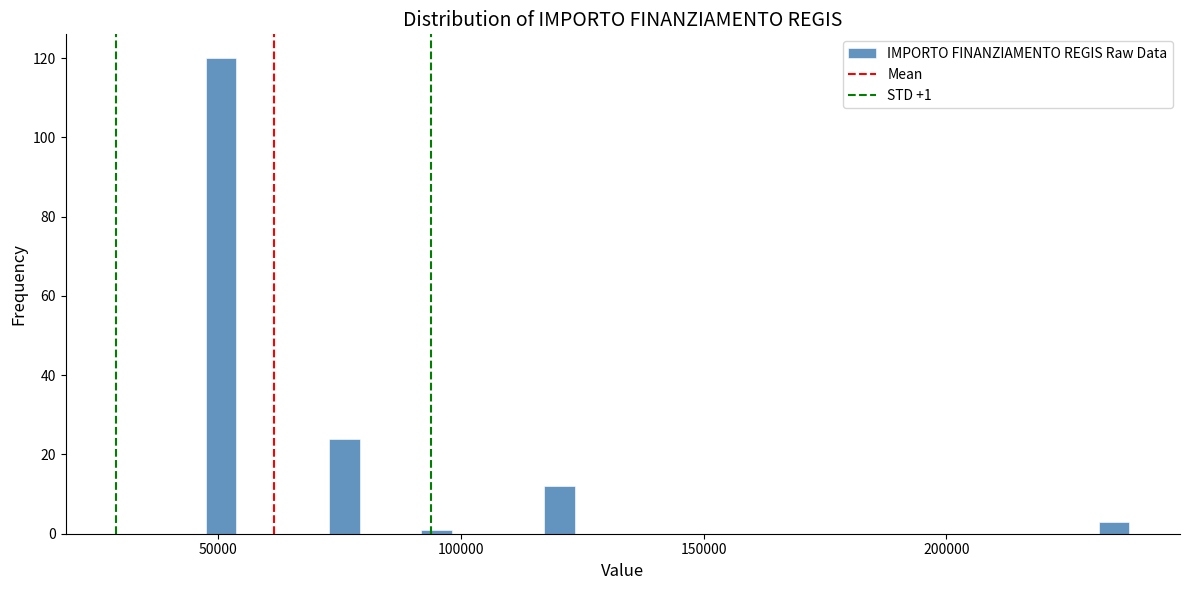

Read against the x-axis, roughly where is the centre of the tallest bar?

50000